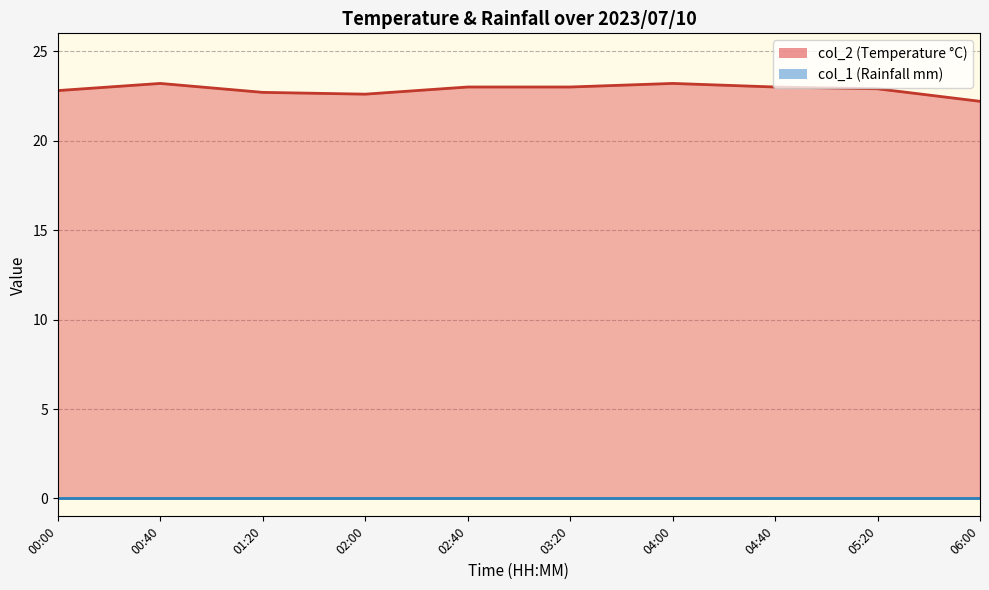

How many interior local peaks does the col_2 series have?

2